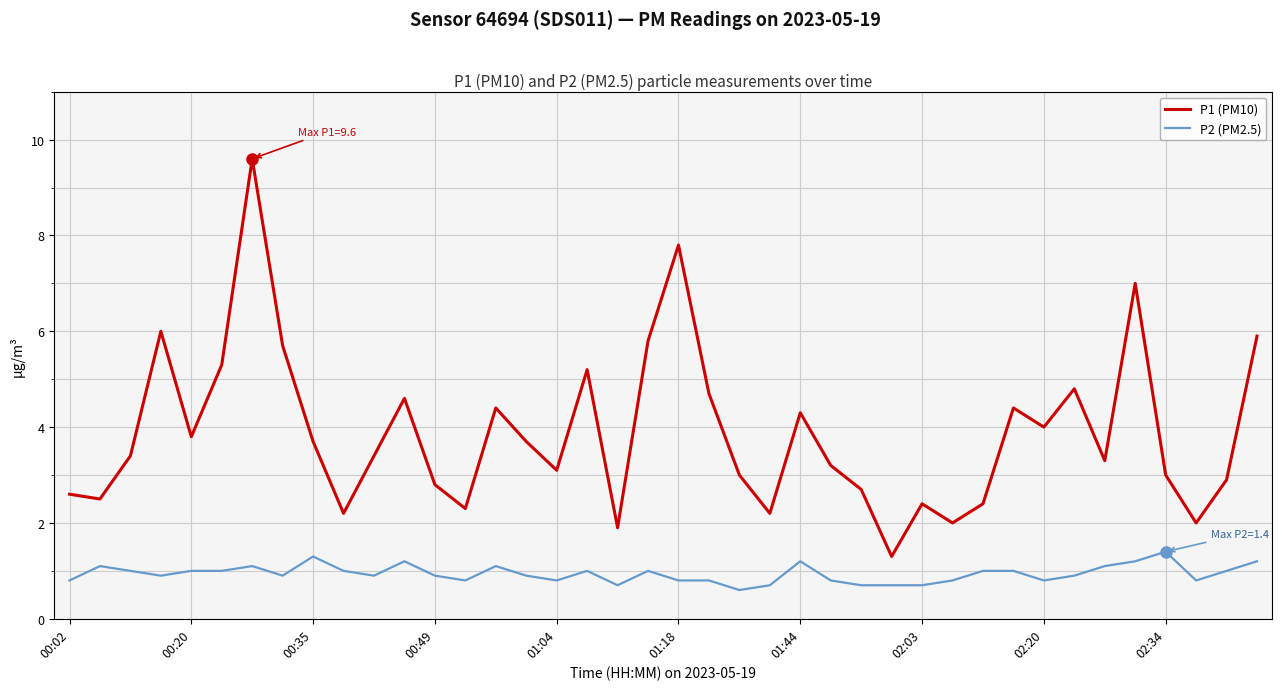

What is the highest value of the P2 (PM2.5) series?

1.4